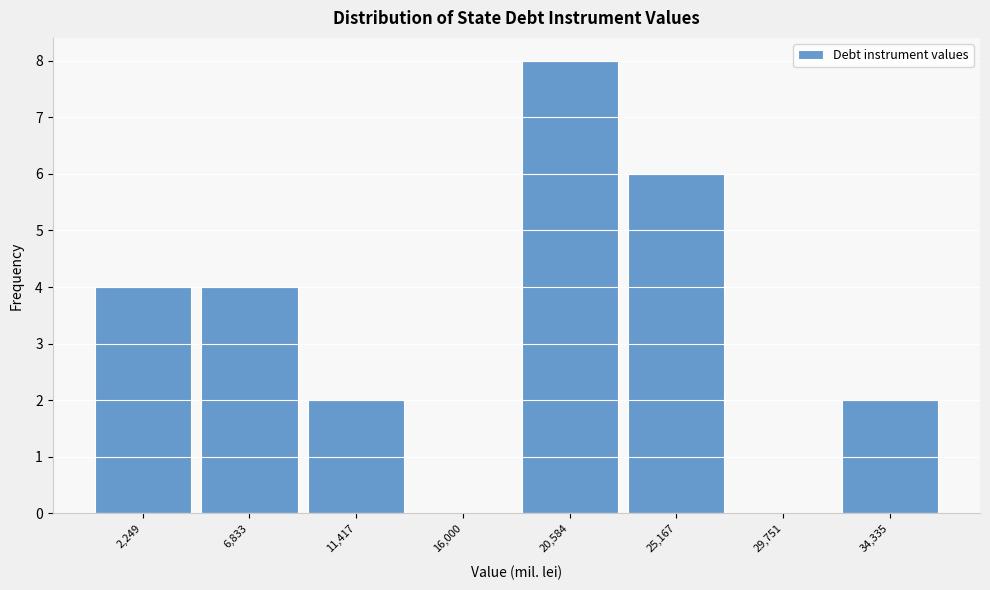

Reading left to right, transcribe all the data shown in this chart.

2,249=4	6,833=4	11,417=2	16,000=0	20,584=8	25,167=6	29,751=0	34,335=2